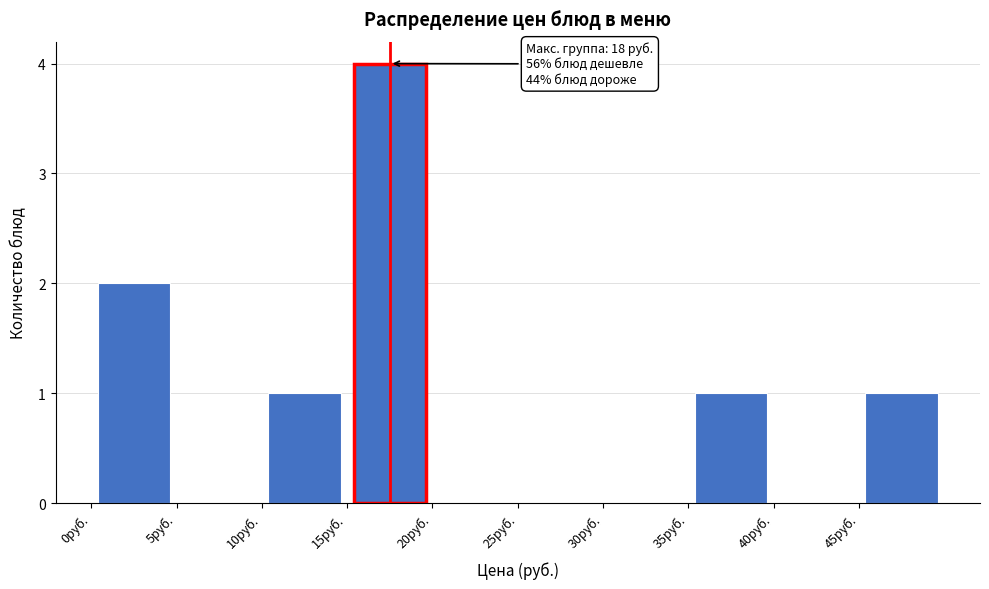

Over which range of the x-axis is the bar tallest?

15 to 20